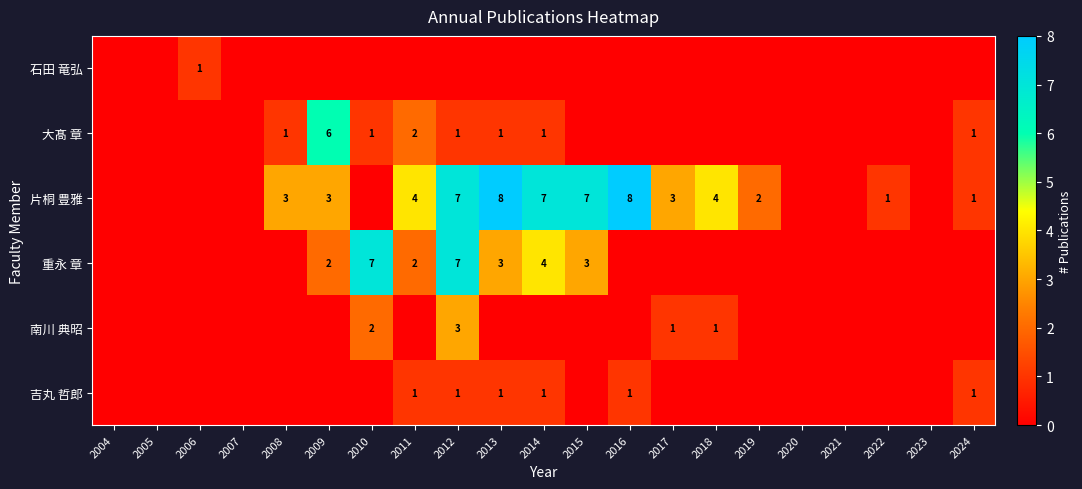

What is the highest value of the 吉丸 哲郎 series?

1